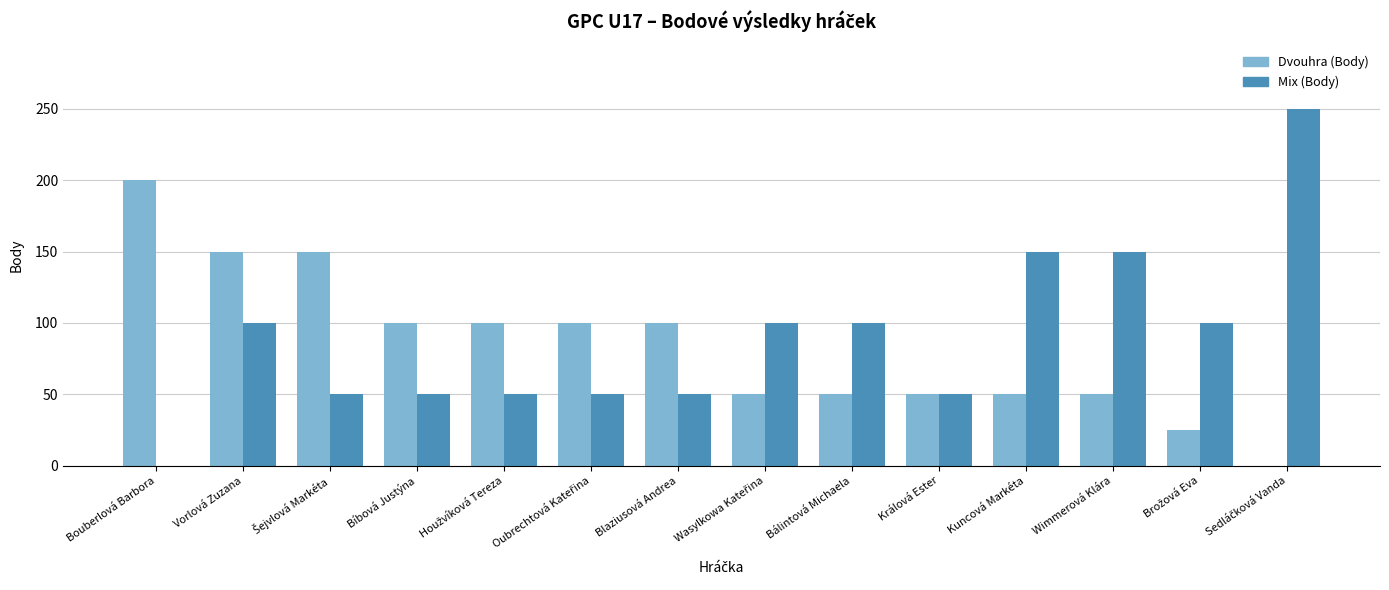

How many values in Dvouhra (Body) are above zero?

13